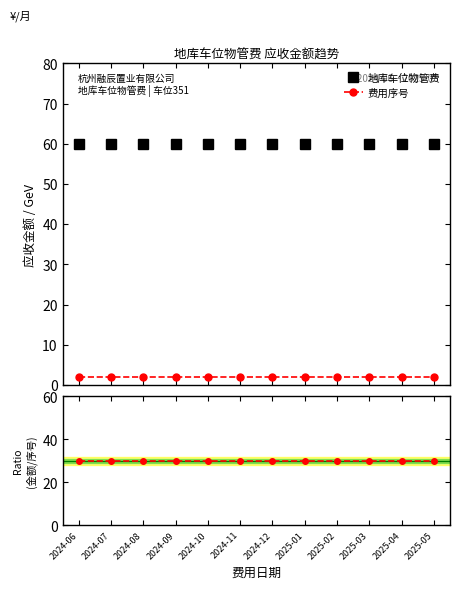

What is the highest value of the Ratio series?

30